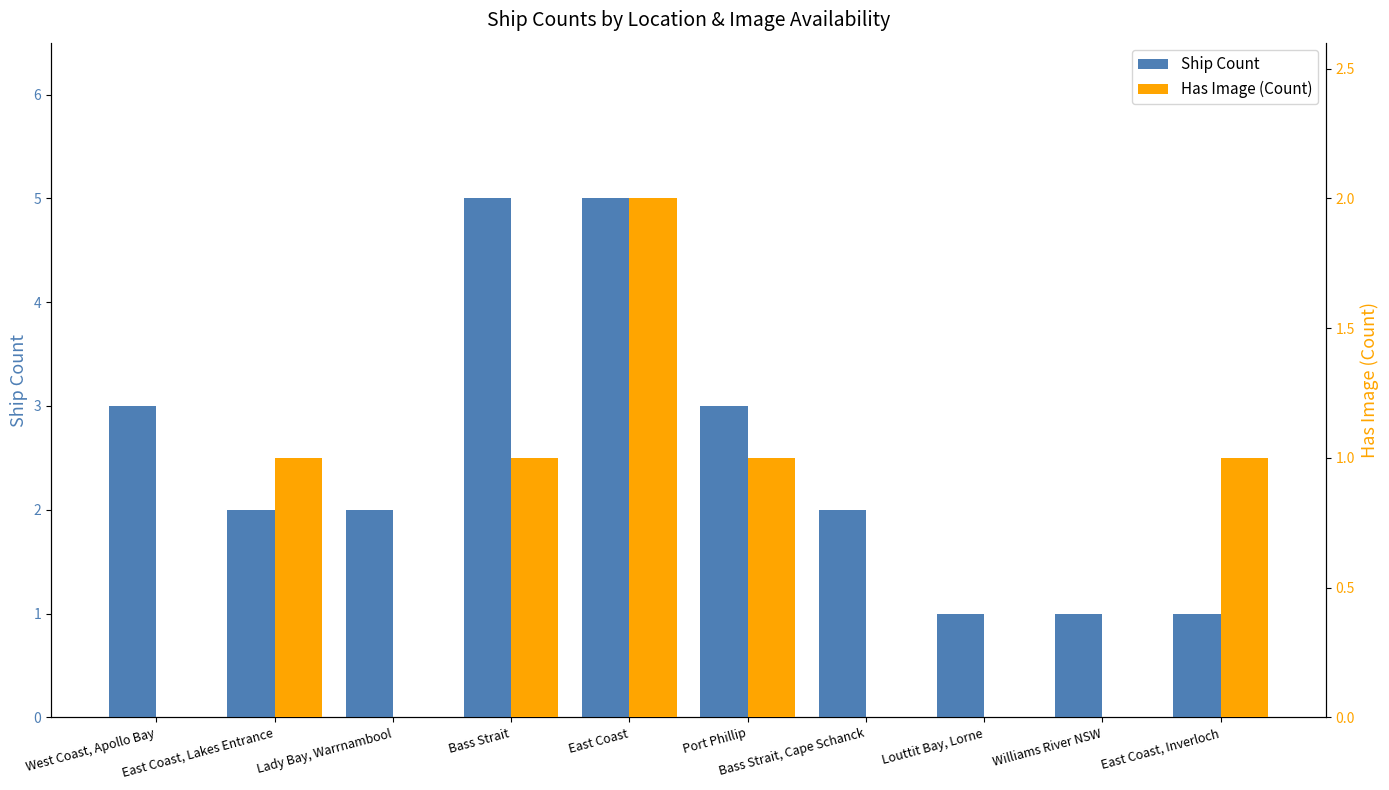

What is the sum of all Has Image (Count) values?

6